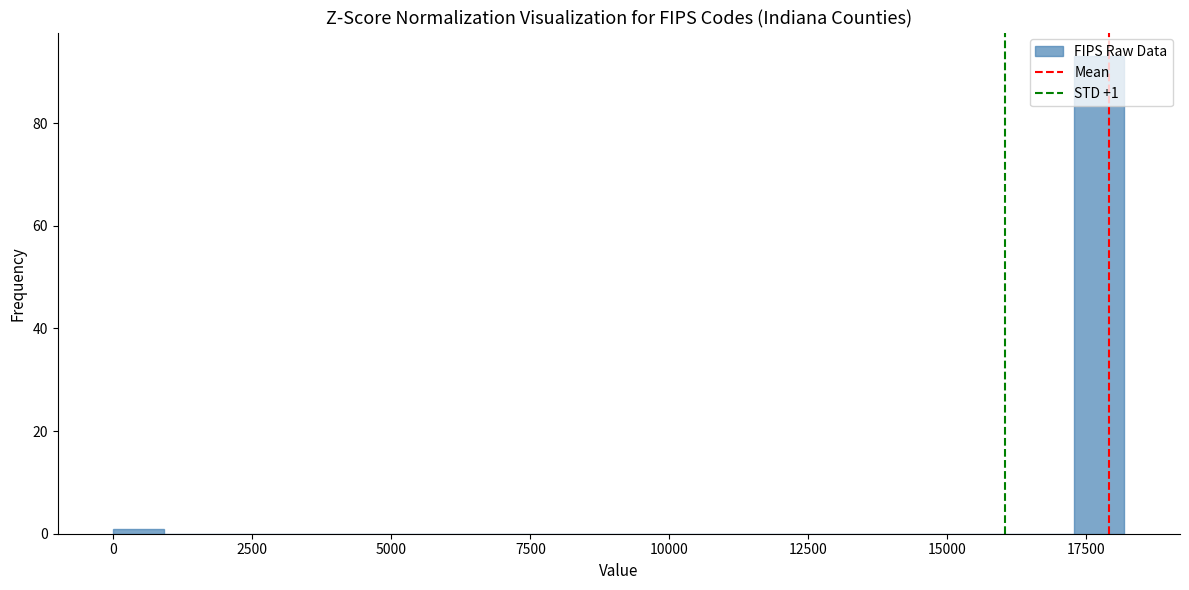

Read against the x-axis, roughly where is the centre of the tallest bar?

17500